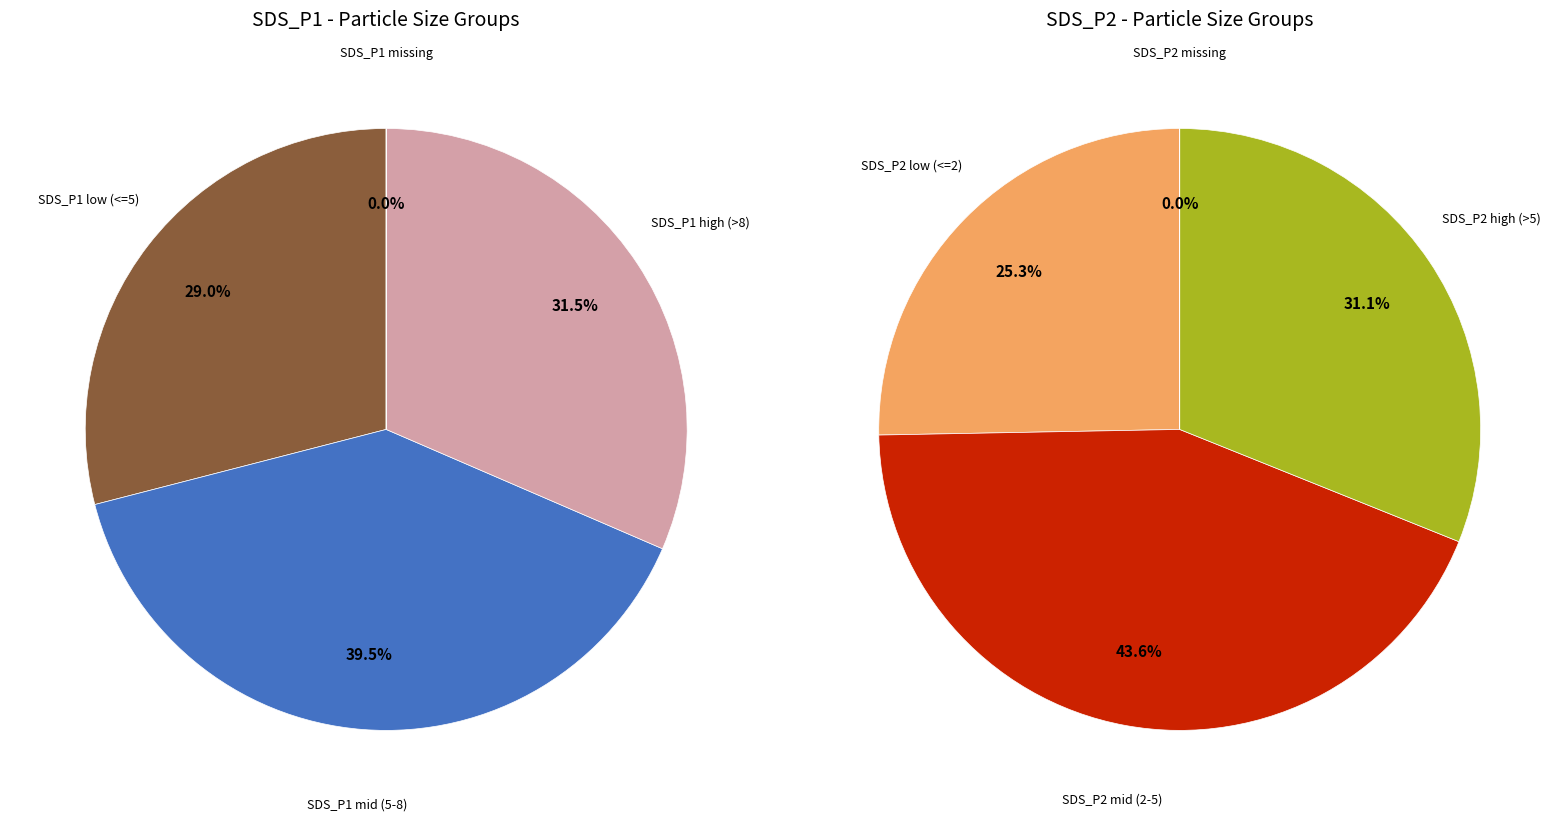

Which series has the widest spread of values?

SDS_P2 (mean)